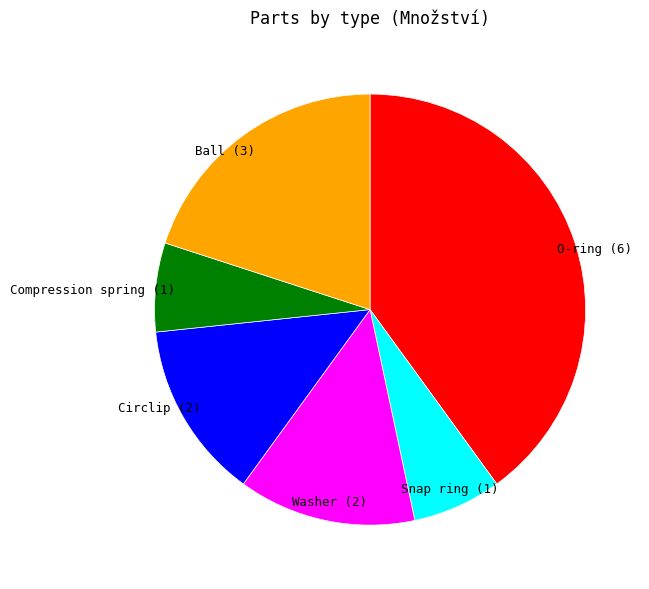

To the nearest percent, what portion does Snap ring represent?

7%